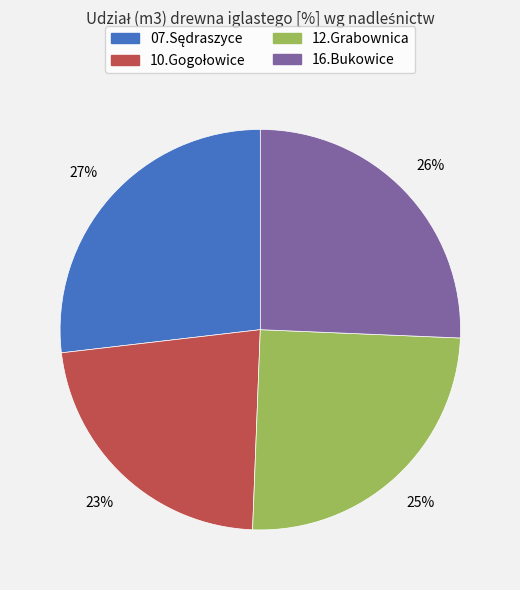

True or false: 12.Grabownica accounts for 25% of the total.

True